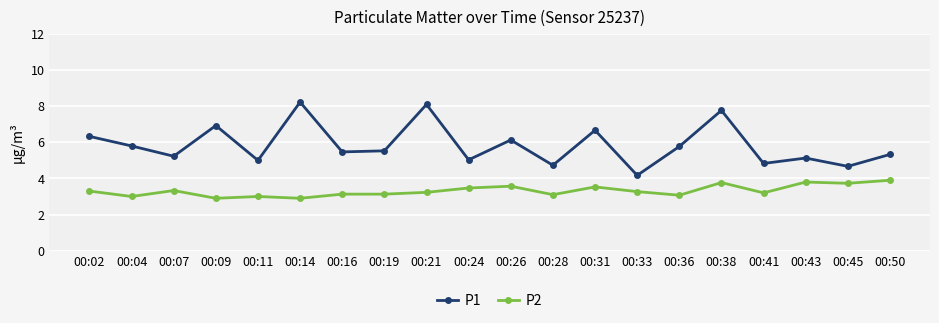

Which series has the largest total across all categories?

P1